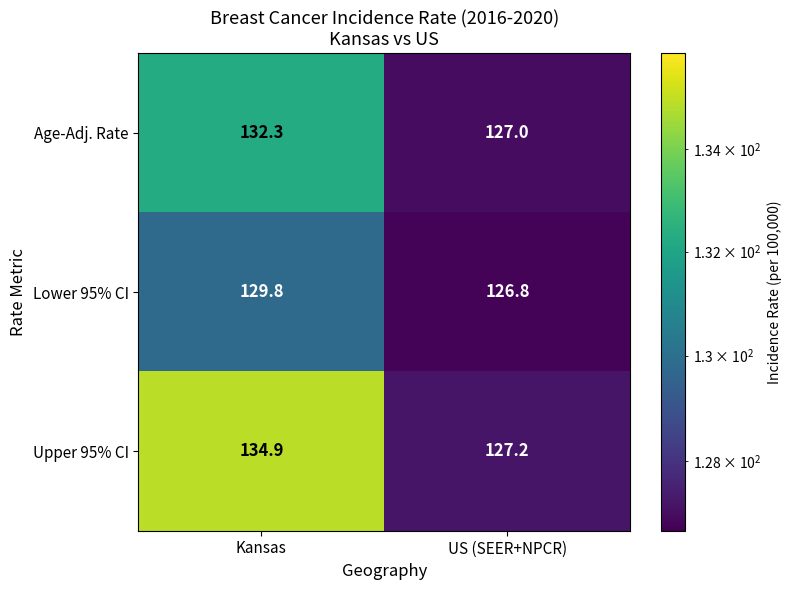

Which series has the largest total across all categories?

Upper 95% CI